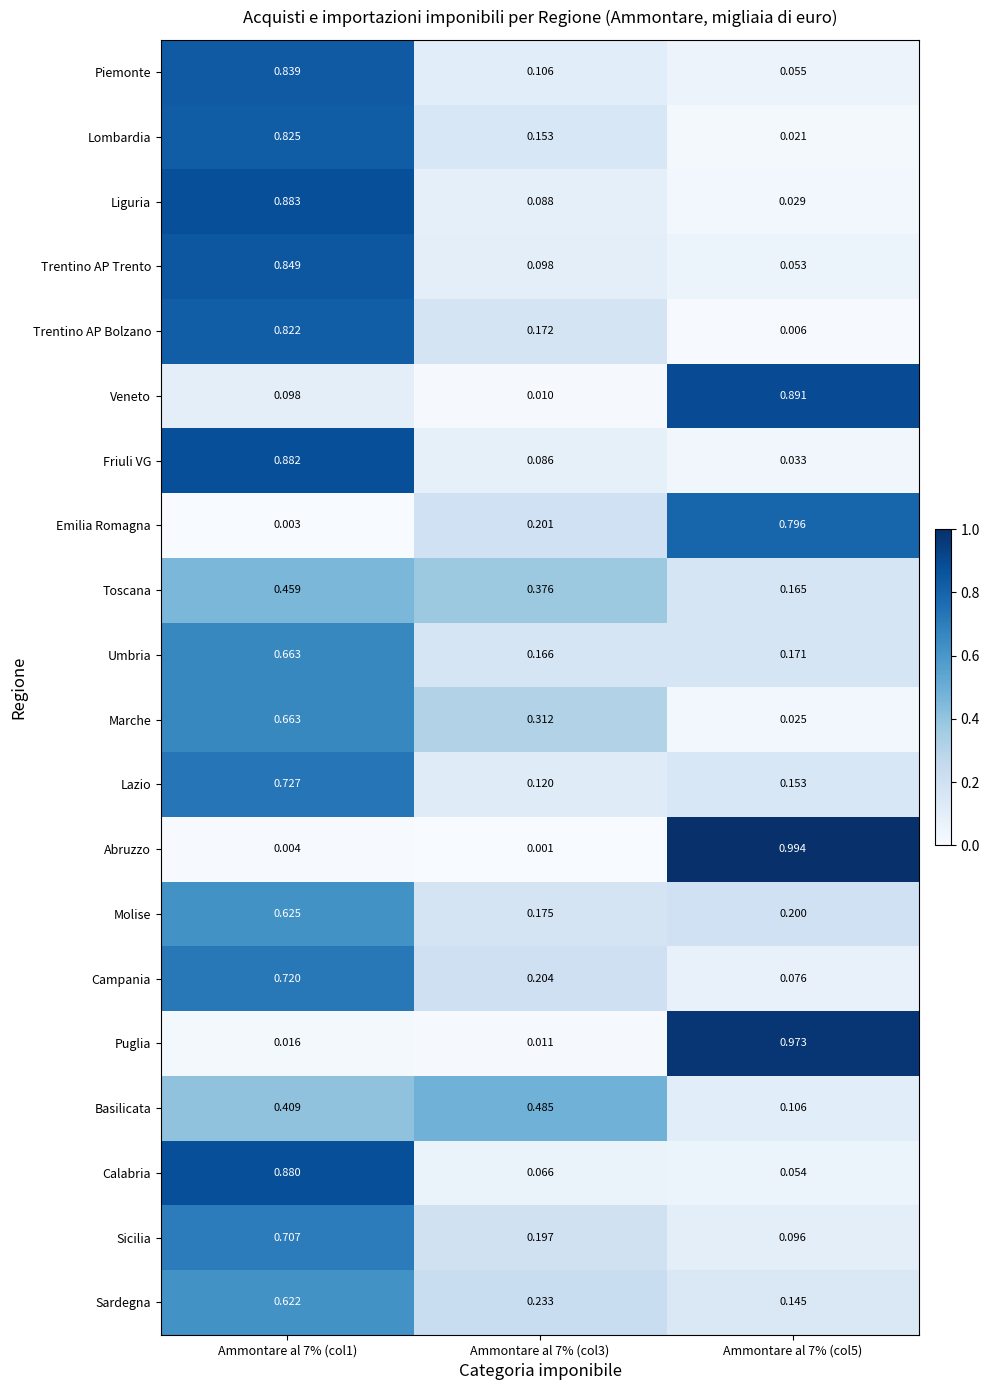

Which series has the widest spread of values?

Abruzzo